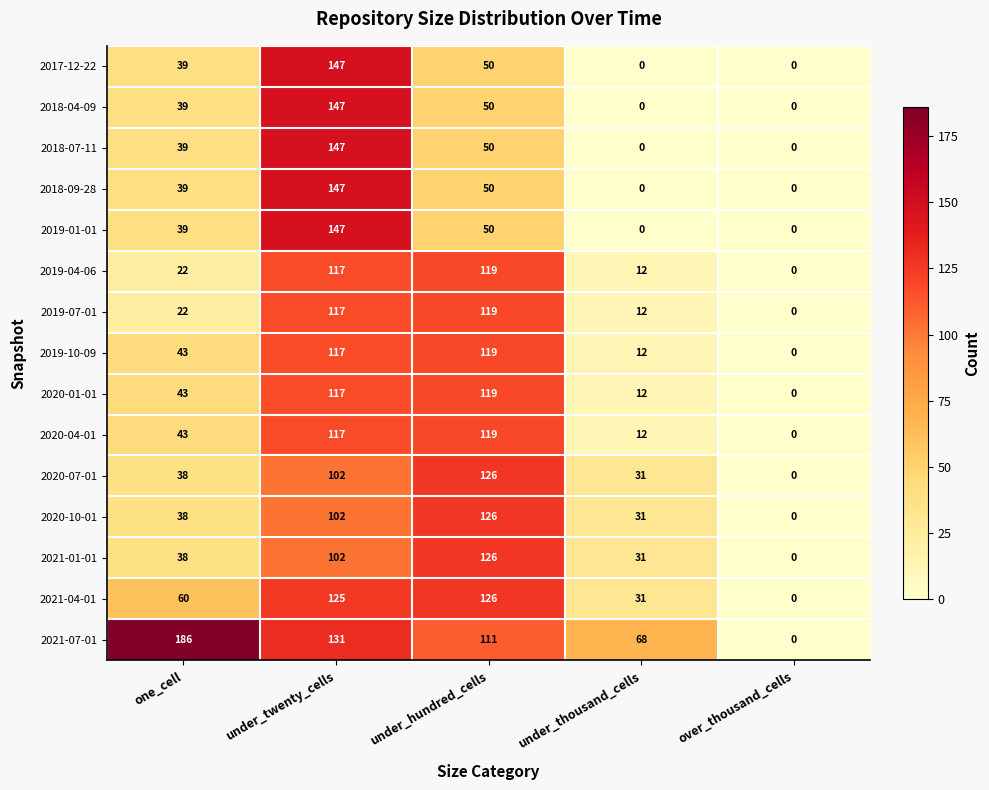

The value of 2020-01-01 at under_twenty_cells is 117. True or false?

True